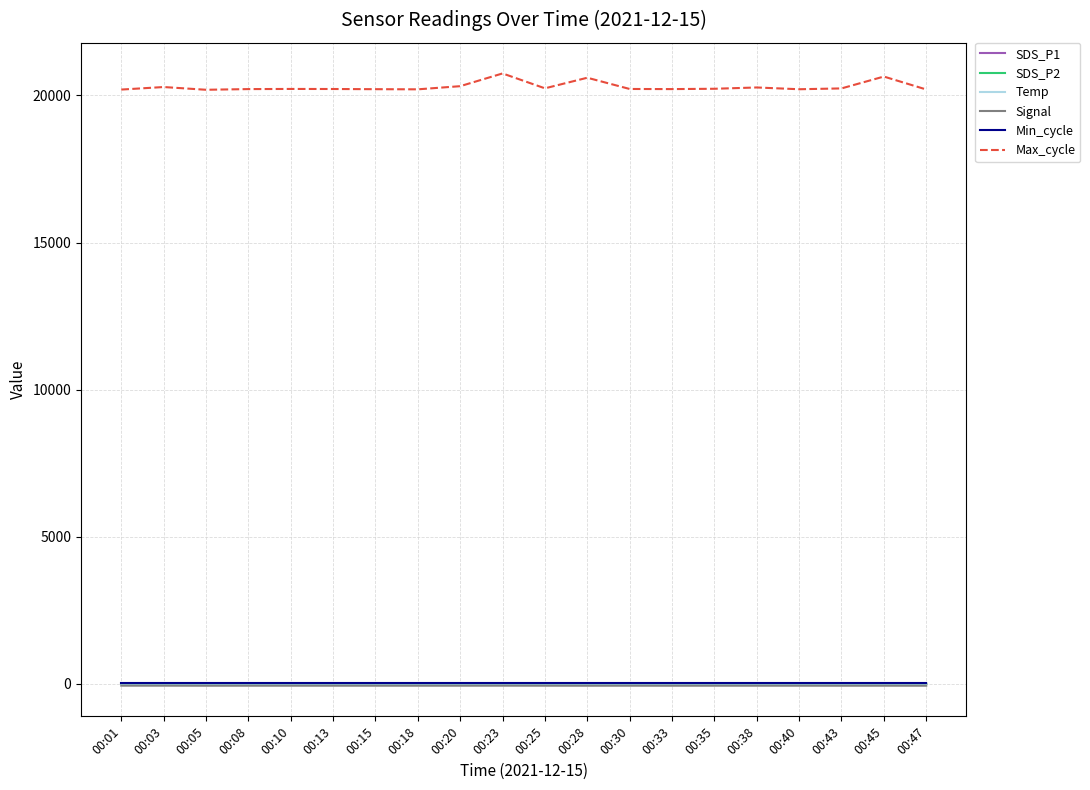

Which series has the largest total across all categories?

Max_cycle